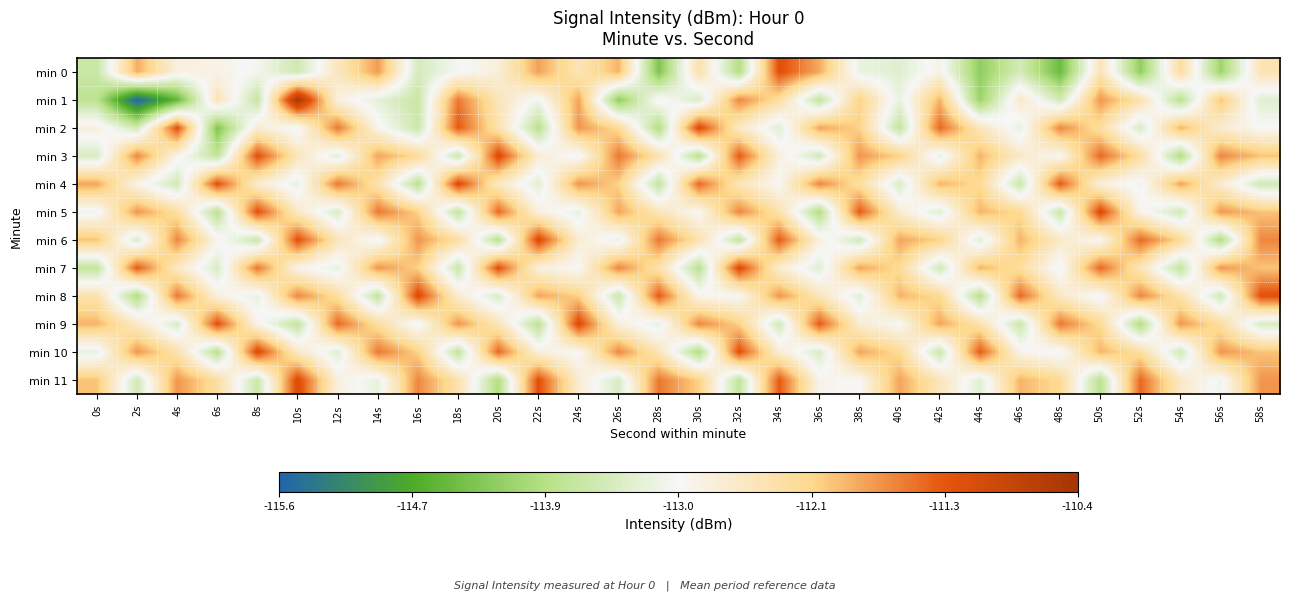

Reading right to left, list all the values displayed in this chart.

min 0: 58s=-112.4	56s=-114.1	54s=-112.3	52s=-114.2	50s=-112.5	48s=-114.5	46s=-113.5	44s=-114.2	42s=-112.9	40s=-113.3	38s=-113.2	36s=-111.8	34s=-111.2	32s=-113.9	30s=-112.4	28s=-114.3	26s=-111.9	24s=-112.5	22s=-111.8	20s=-112.8	18s=-113.0	16s=-113.5	14s=-111.7	12s=-112.5	10s=-113.5	8s=-113.1	6s=-112.9	4s=-112.8	2s=-111.9	0s=-113.6
min 1: 58s=-113.3	56s=-112.0	54s=-113.8	52s=-112.4	50s=-111.7	48s=-113.5	46s=-112.6	44s=-114.1	42s=-111.9	40s=-113.2	38s=-112.1	36s=-113.7	34s=-112.3	32s=-111.6	30s=-113.4	28s=-112.9	26s=-114.2	24s=-111.8	22s=-113.1	20s=-112.5	18s=-111.5	16s=-113.6	14s=-113.3	12s=-112.8	10s=-110.4	8s=-113.7	6s=-112.5	4s=-114.5	2s=-115.6	0s=-113.8
min 2: 58s=-113.0	56s=-112.7	54s=-111.9	52s=-113.4	50s=-112.3	48s=-111.6	46s=-113.2	44s=-112.5	42s=-111.4	40s=-113.7	38s=-112.1	36s=-111.8	34s=-113.3	32s=-112.6	30s=-111.1	28s=-113.9	26s=-112.2	24s=-111.7	22s=-113.8	20s=-112.4	18s=-111.3	16s=-113.6	14s=-112.9	12s=-111.5	10s=-113.1	8s=-112.7	6s=-114.3	4s=-111.2	2s=-113.5	0s=-112.8
min 3: 58s=-112.0	56s=-111.6	54s=-113.9	52s=-112.3	50s=-111.4	48s=-113.0	46s=-112.6	44s=-111.9	42s=-113.2	40s=-112.1	38s=-111.7	36s=-113.5	34s=-112.8	32s=-111.3	30s=-113.8	28s=-112.4	26s=-111.5	24s=-113.1	22s=-112.7	20s=-111.1	18s=-113.6	16s=-112.2	14s=-111.8	12s=-113.3	10s=-112.5	8s=-111.2	6s=-113.7	4s=-112.9	2s=-111.6	0s=-113.4
min 4: 58s=-113.5	56s=-112.7	54s=-111.8	52s=-113.1	50s=-112.8	48s=-111.3	46s=-113.6	44s=-112.2	42s=-111.9	40s=-113.4	38s=-112.3	36s=-111.6	34s=-113.0	32s=-112.5	30s=-111.4	28s=-113.7	26s=-112.1	24s=-111.7	22s=-113.3	20s=-112.6	18s=-111.1	16s=-113.8	14s=-112.4	12s=-111.5	10s=-113.2	8s=-112.7	6s=-111.2	4s=-113.5	2s=-112.9	0s=-111.8
min 5: 58s=-112.0	56s=-111.7	54s=-113.5	52s=-112.9	50s=-111.1	48s=-113.6	46s=-112.2	44s=-111.9	42s=-113.3	40s=-112.7	38s=-111.3	36s=-113.9	34s=-112.4	32s=-111.6	30s=-113.0	28s=-112.5	26s=-111.8	24s=-113.2	22s=-112.8	20s=-111.4	18s=-113.7	16s=-112.1	14s=-111.5	12s=-113.4	10s=-112.6	8s=-111.2	6s=-113.8	4s=-112.3	2s=-111.7	0s=-113.1
min 6: 58s=-111.6	56s=-113.9	54s=-112.2	52s=-111.4	50s=-113.0	48s=-112.6	46s=-111.9	44s=-113.3	42s=-112.1	40s=-111.8	38s=-113.5	36s=-112.8	34s=-111.3	32s=-113.7	30s=-112.4	28s=-111.5	26s=-113.2	24s=-112.7	22s=-111.1	20s=-113.8	18s=-112.3	16s=-111.7	14s=-113.1	12s=-112.5	10s=-111.2	8s=-113.6	6s=-112.9	4s=-111.6	2s=-113.4	0s=-112.0
min 7: 58s=-112.0	56s=-111.7	54s=-113.7	52s=-112.5	50s=-111.4	48s=-113.1	46s=-112.3	44s=-111.9	42s=-113.5	40s=-112.2	38s=-111.8	36s=-113.3	34s=-112.7	32s=-111.1	30s=-113.8	28s=-112.4	26s=-111.6	24s=-113.0	22s=-112.8	20s=-111.2	18s=-113.6	16s=-112.1	14s=-111.7	12s=-113.2	10s=-112.9	8s=-111.5	6s=-113.4	4s=-112.6	2s=-111.3	0s=-113.7
min 8: 58s=-111.2	56s=-113.5	54s=-112.4	52s=-111.6	50s=-113.1	48s=-112.6	46s=-111.4	44s=-113.8	42s=-112.2	40s=-111.9	38s=-113.3	36s=-112.5	34s=-111.7	32s=-113.0	30s=-112.9	28s=-111.3	26s=-113.6	24s=-112.1	22s=-111.8	20s=-113.4	18s=-112.7	16s=-111.1	14s=-113.7	12s=-112.3	10s=-111.6	8s=-113.2	6s=-112.8	4s=-111.5	2s=-113.9	0s=-112.4
min 9: 58s=-113.4	56s=-112.3	54s=-111.7	52s=-113.9	50s=-112.2	48s=-111.5	46s=-113.6	44s=-112.4	42s=-111.8	40s=-113.0	38s=-112.7	36s=-111.3	34s=-113.5	32s=-112.1	30s=-111.6	28s=-113.2	26s=-112.8	24s=-111.1	22s=-113.8	20s=-112.5	18s=-111.7	16s=-113.1	14s=-112.3	12s=-111.4	10s=-113.7	8s=-112.9	6s=-111.2	4s=-113.4	2s=-112.6	0s=-111.9
min 10: 58s=-112.0	56s=-111.7	54s=-113.5	52s=-112.3	50s=-111.9	48s=-113.1	46s=-112.9	44s=-111.3	42s=-113.6	40s=-112.2	38s=-111.8	36s=-113.4	34s=-112.7	32s=-111.2	30s=-113.9	28s=-112.5	26s=-111.6	24s=-113.0	22s=-112.8	20s=-111.4	18s=-113.7	16s=-112.1	14s=-111.5	12s=-113.3	10s=-112.6	8s=-111.1	6s=-113.8	4s=-112.4	2s=-111.7	0s=-113.2
min 11: 58s=-111.7	56s=-113.1	54s=-112.6	52s=-111.4	50s=-113.8	48s=-112.2	46s=-111.9	44s=-113.3	42s=-112.5	40s=-111.8	38s=-113.0	36s=-112.9	34s=-111.3	32s=-113.7	30s=-112.1	28s=-111.5	26s=-113.4	24s=-112.7	22s=-111.2	20s=-113.9	18s=-112.4	16s=-111.6	14s=-113.2	12s=-112.8	10s=-111.1	8s=-113.6	6s=-112.3	4s=-111.7	2s=-113.5	0s=-112.0